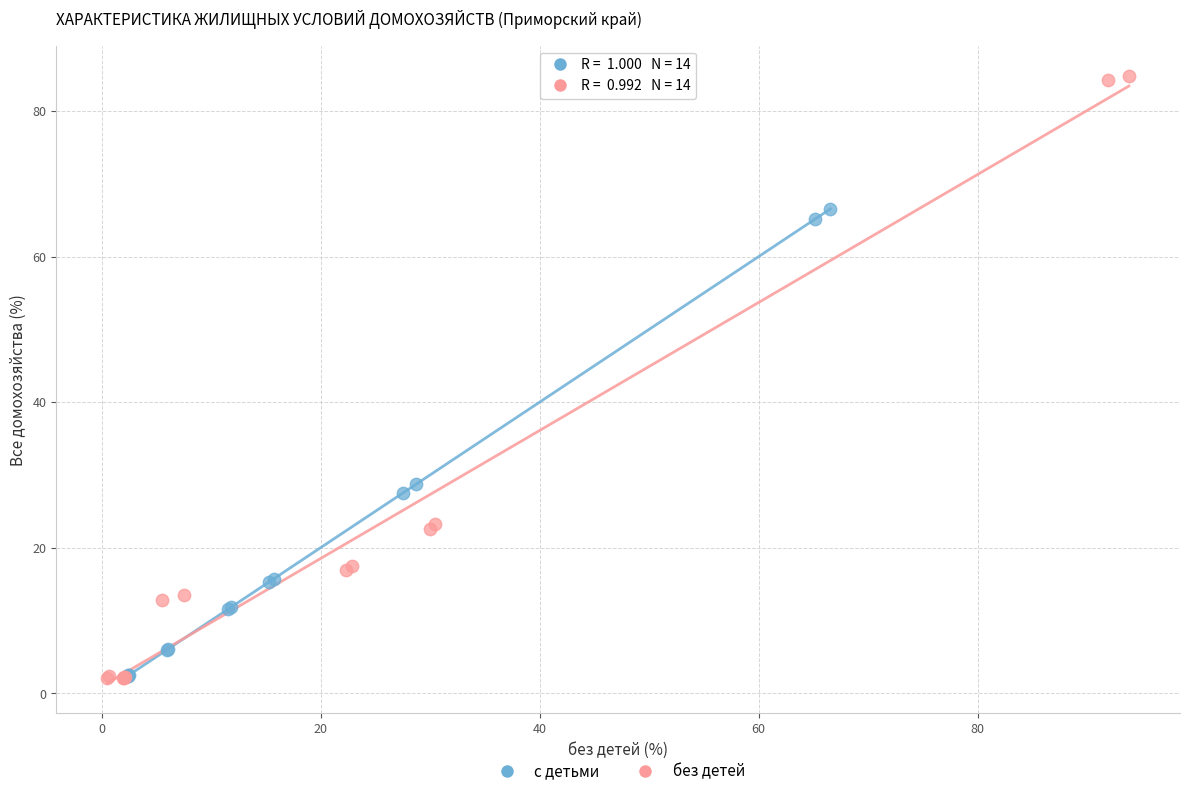

Which series reaches the maximum Y coordinate?

без детей